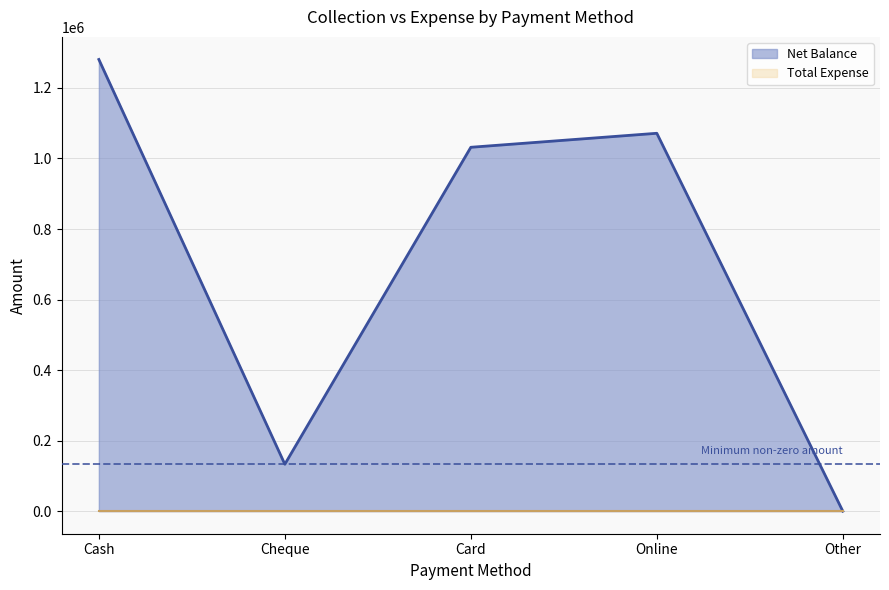

Reading left to right, list all the values displayed in this chart.

Cash=1280800	Cheque=133000	Card=1031800	Online=1071500	Other=0